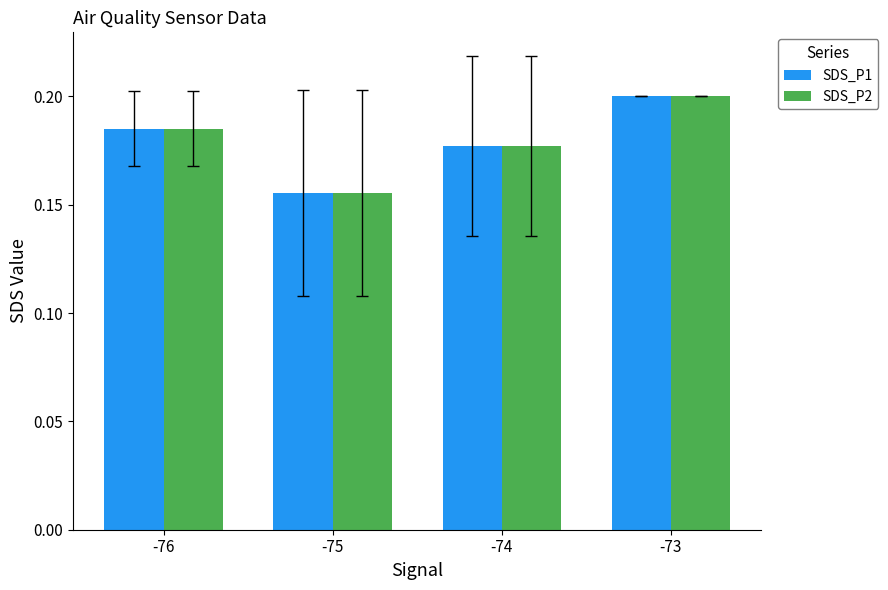

Rank the categories by SDS_P1 value from highest to lowest.

-73, -76, -74, -75